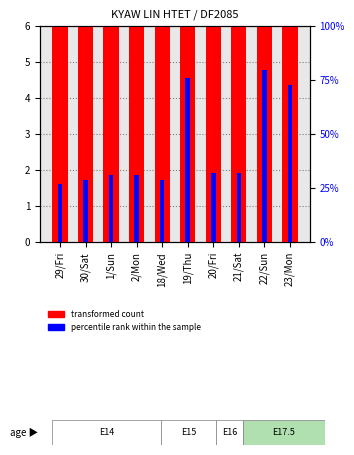

How many distinct data groups are displayed?

2